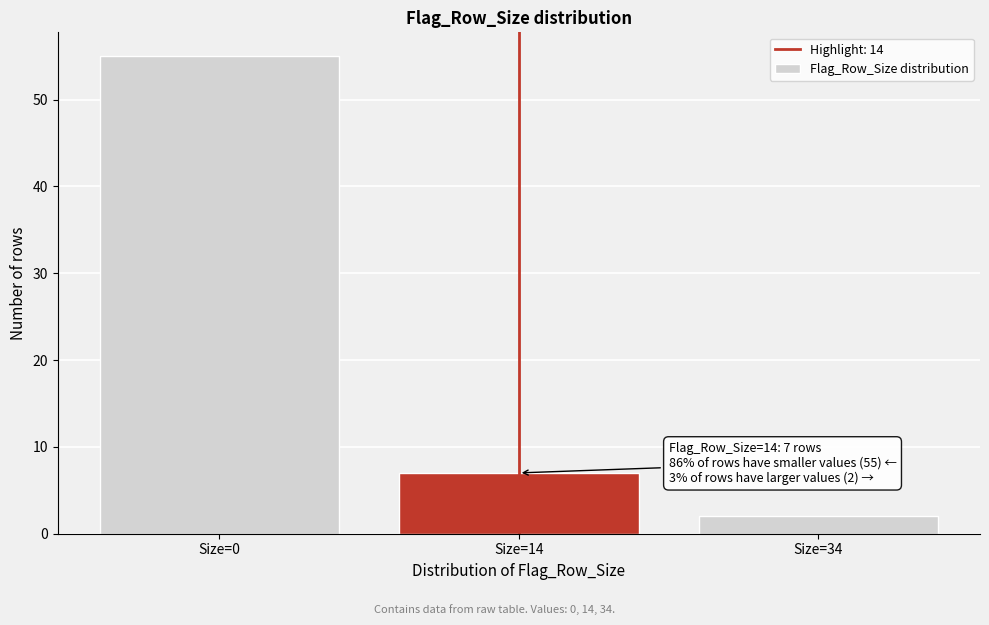

Reading left to right, list all the values displayed in this chart.

Size=0=55	Size=14=7	Size=34=2